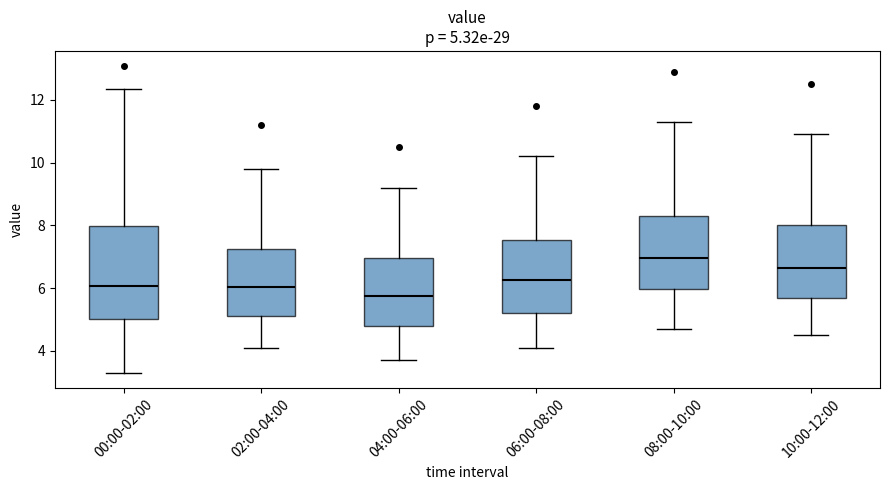

Which box is the tallest, from its lower edge to its upper edge?

00:00-02:00